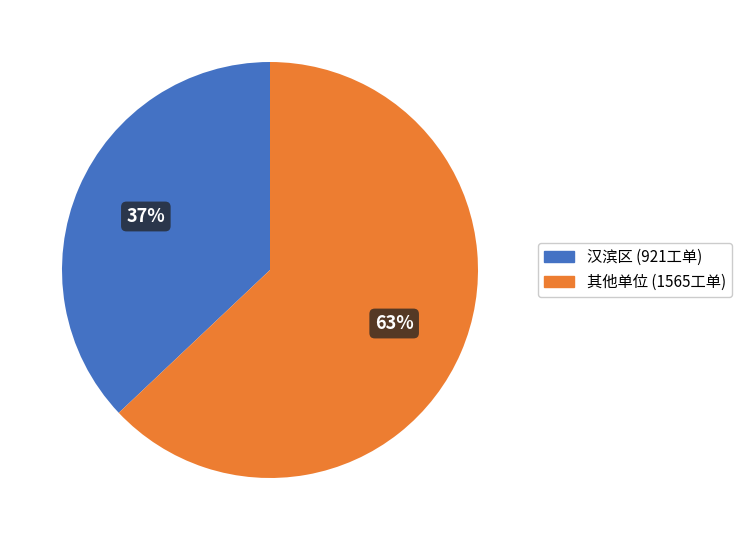

Does any single category account for the majority?

Yes